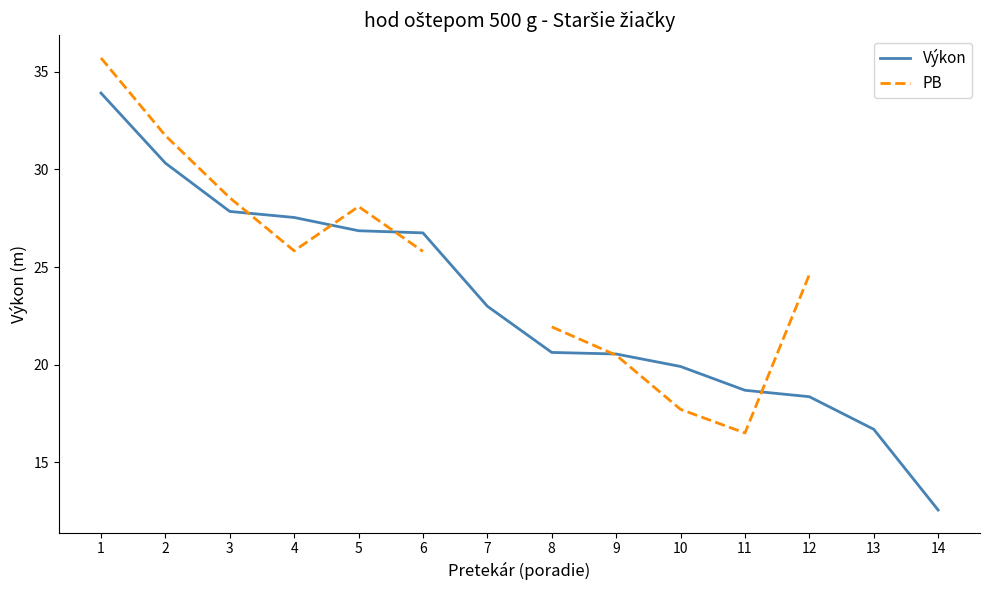

At which category is the sum across all series the highest?

1